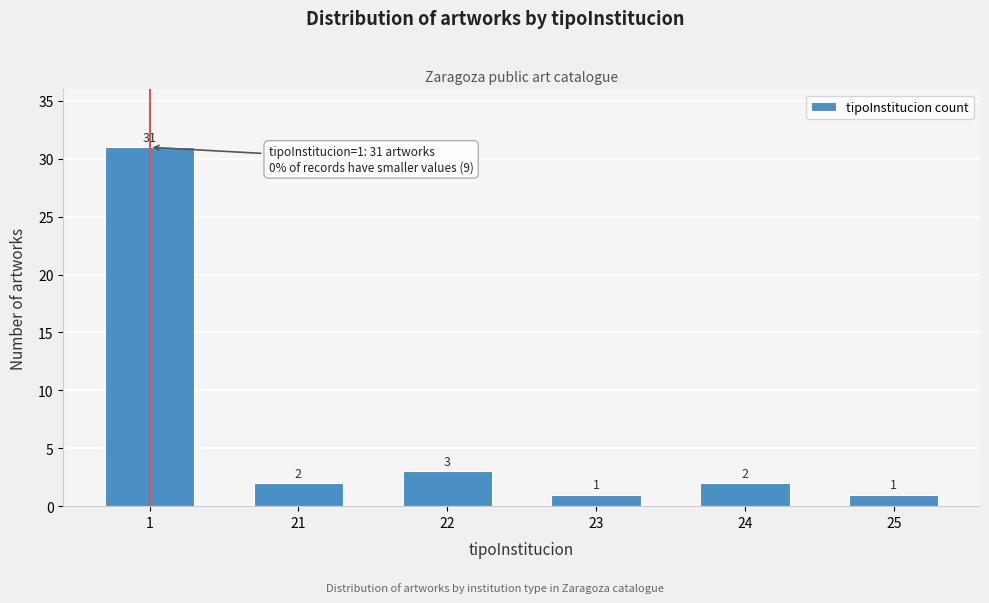

Reading left to right, transcribe all the data shown in this chart.

31	2	3	1	2	1